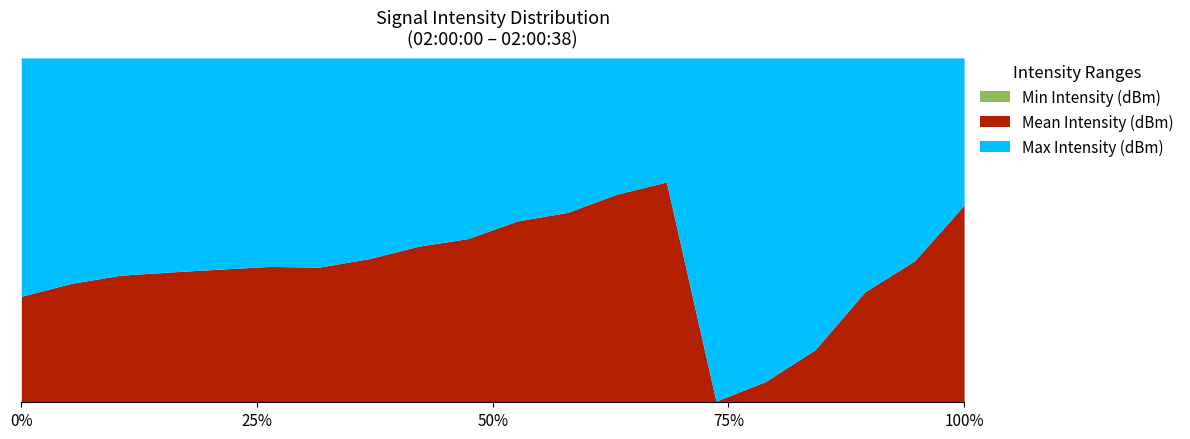

True or false: Mean Intensity (dBm) and Min Intensity (dBm) cross at least once.

False